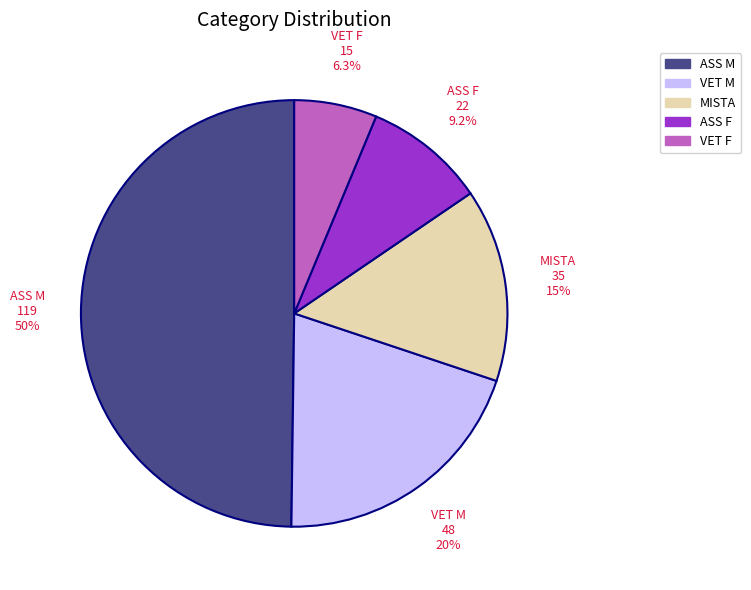

What percentage do VET M and ASS F together represent?

29.3%